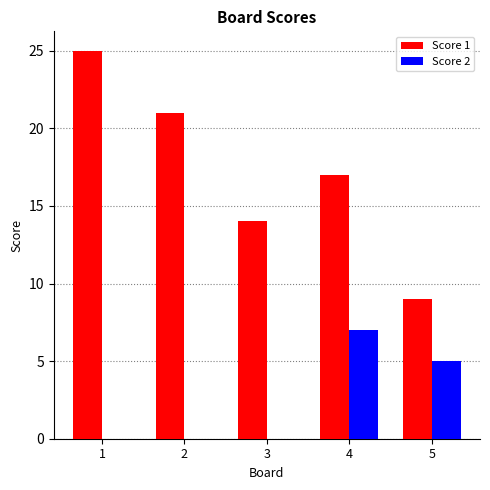

The Score 2 series shows 0 at 1. True or false?

True